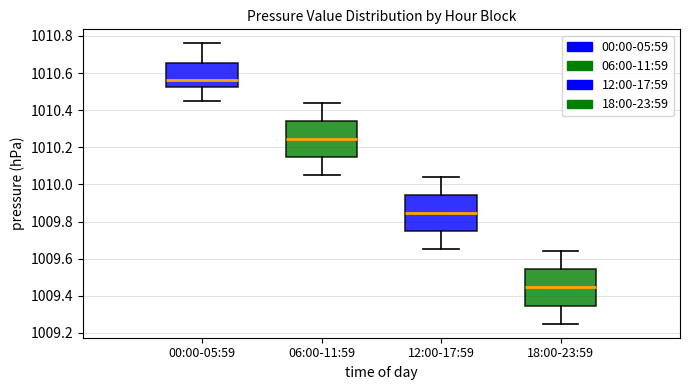

Where does the upper whisker of the box for 12:00-17:59 end on the y-axis? The values are not printed on the chart, so give them approximately, as read against the axis.

1010.04